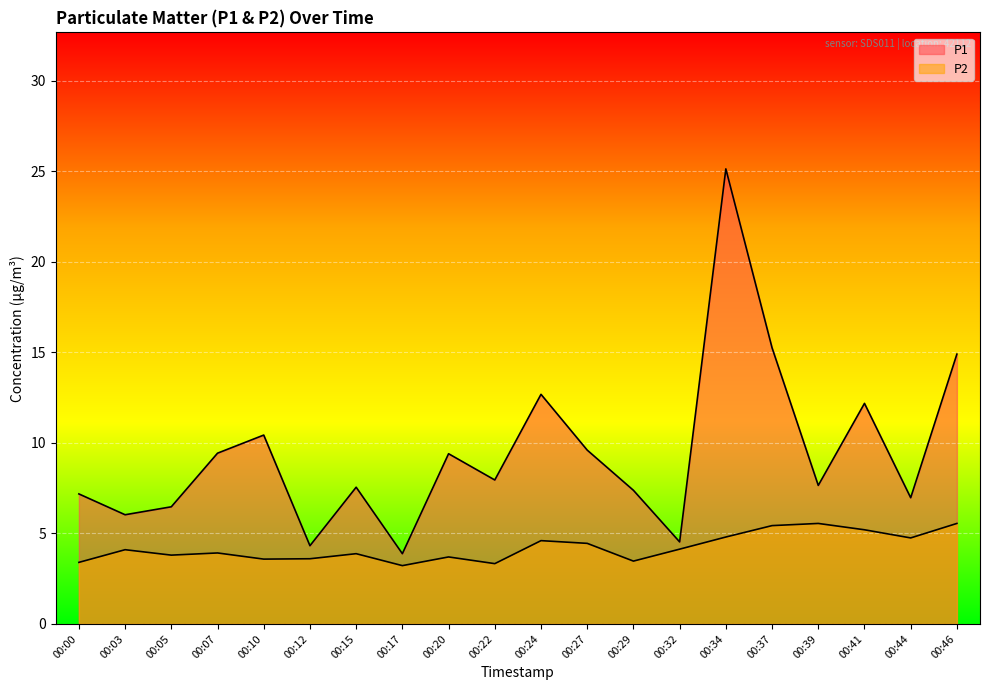

The value of P1 at 00:10 is 17.0. True or false?

False